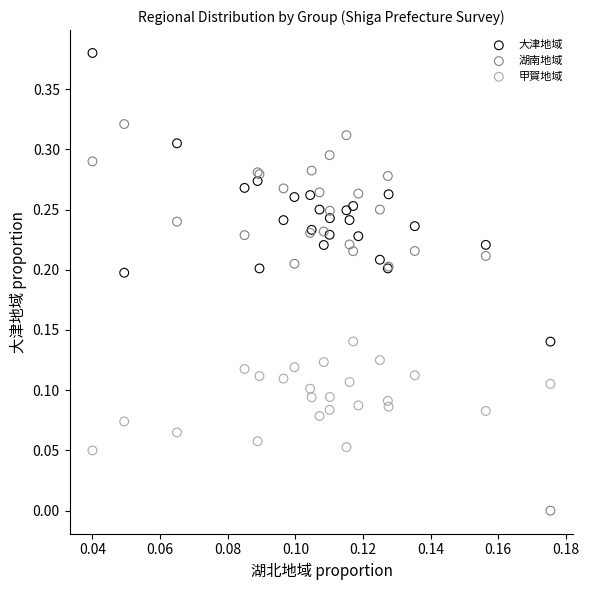

Which series has the largest Y range (max minus min)?

湖南地域